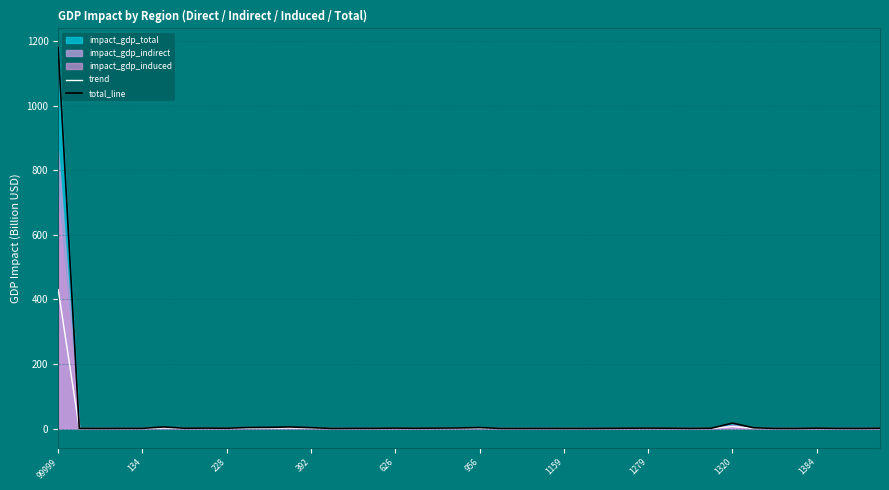

True or false: trend and total_line intersect in this chart.

False